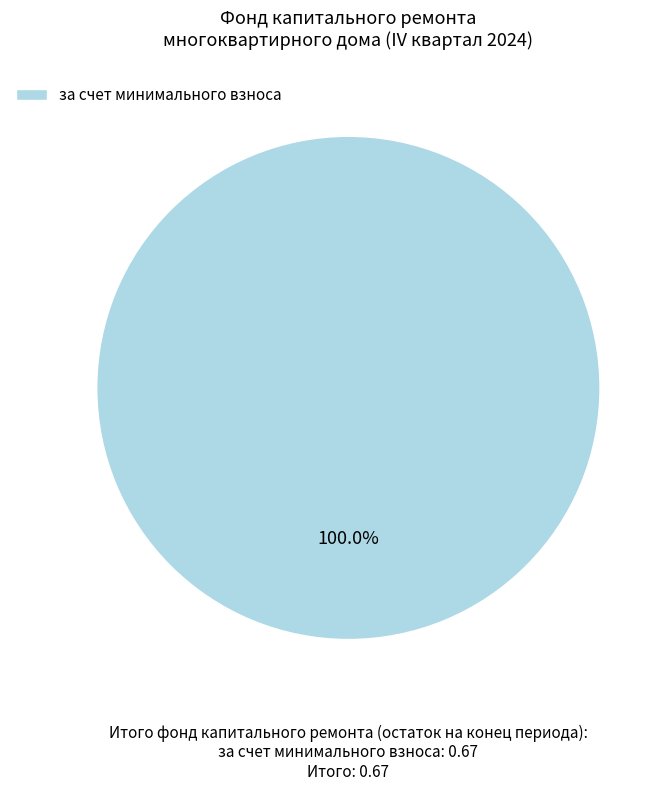

How many slices are in this pie chart?

1